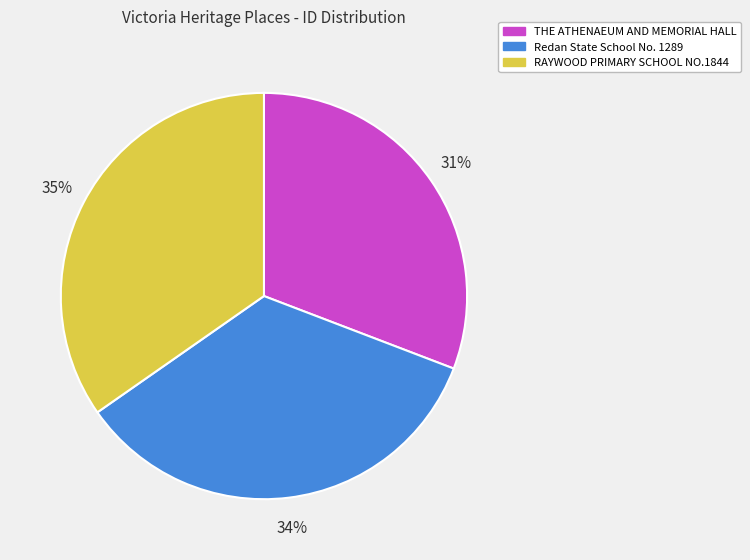

How many slices are in this pie chart?

3